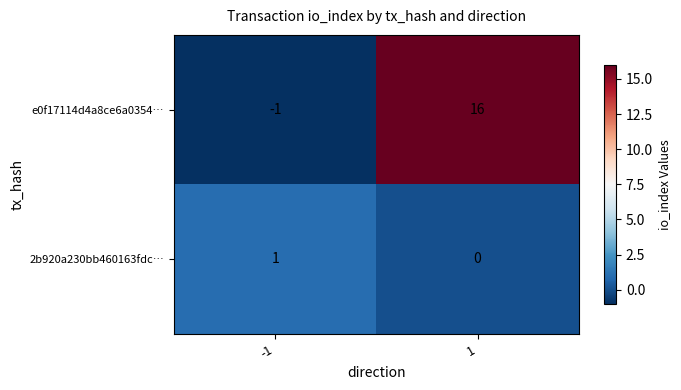

Count the number of categories in the chart.

2